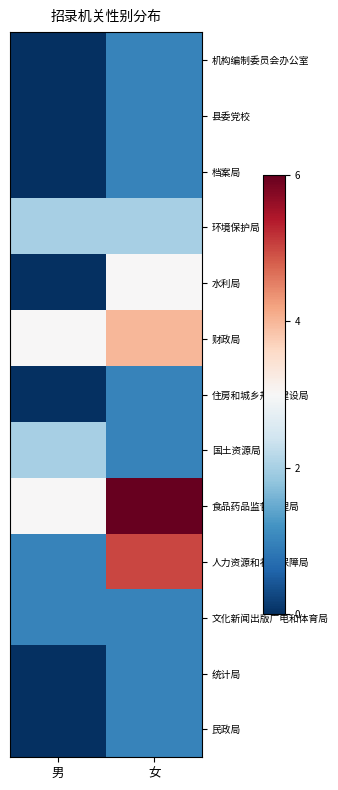

Which has a higher value, 男 or 女?

女